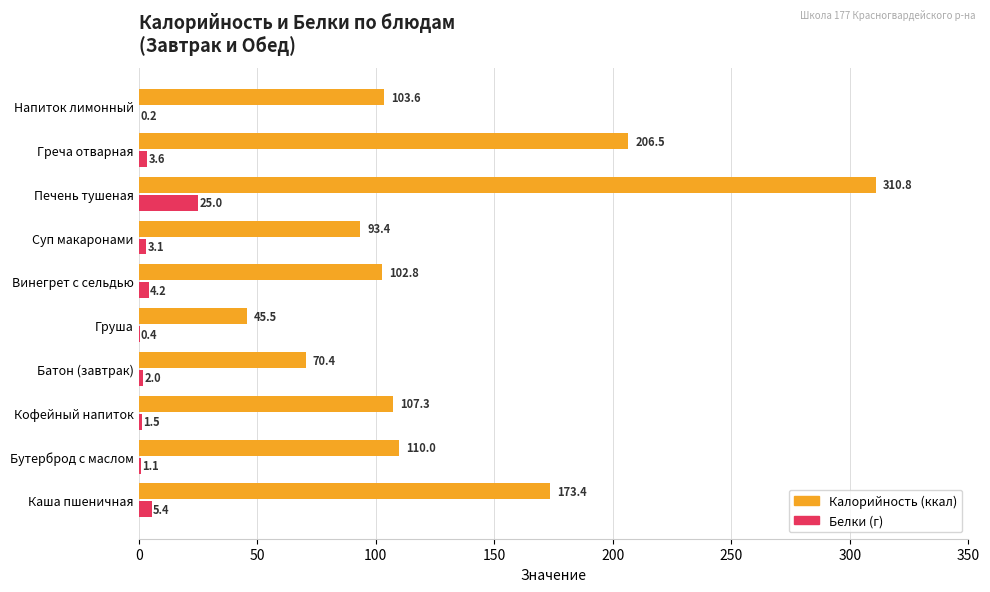

What is the maximum value shown in the chart?

310.8